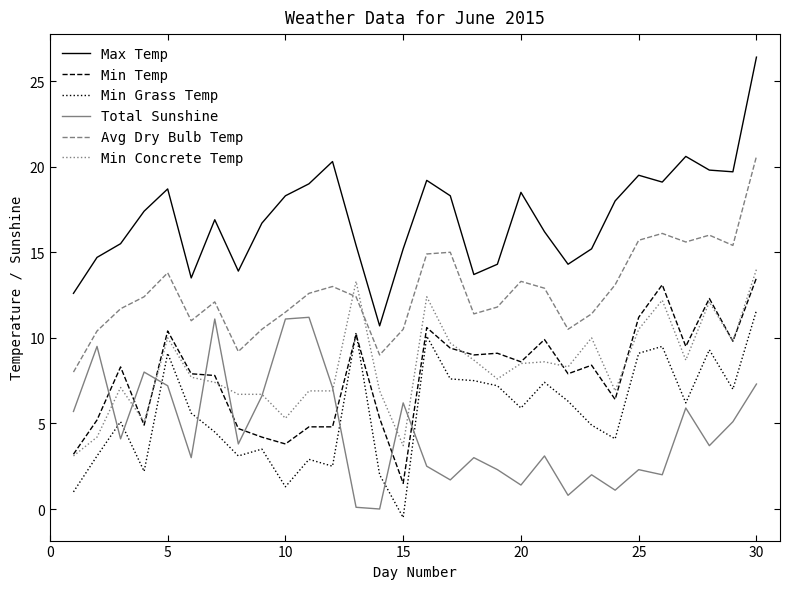

What is the greatest value displayed?

26.4